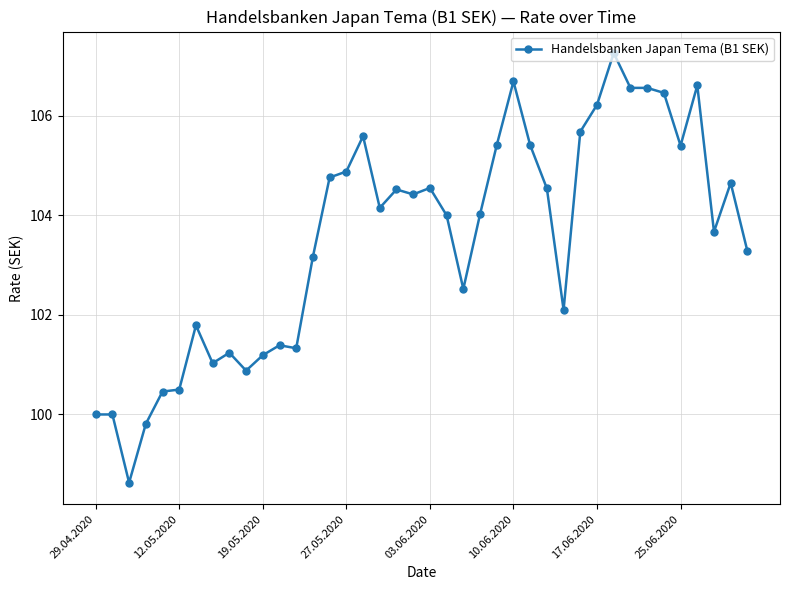

What is the value of the 33rd point from the left?

106.6